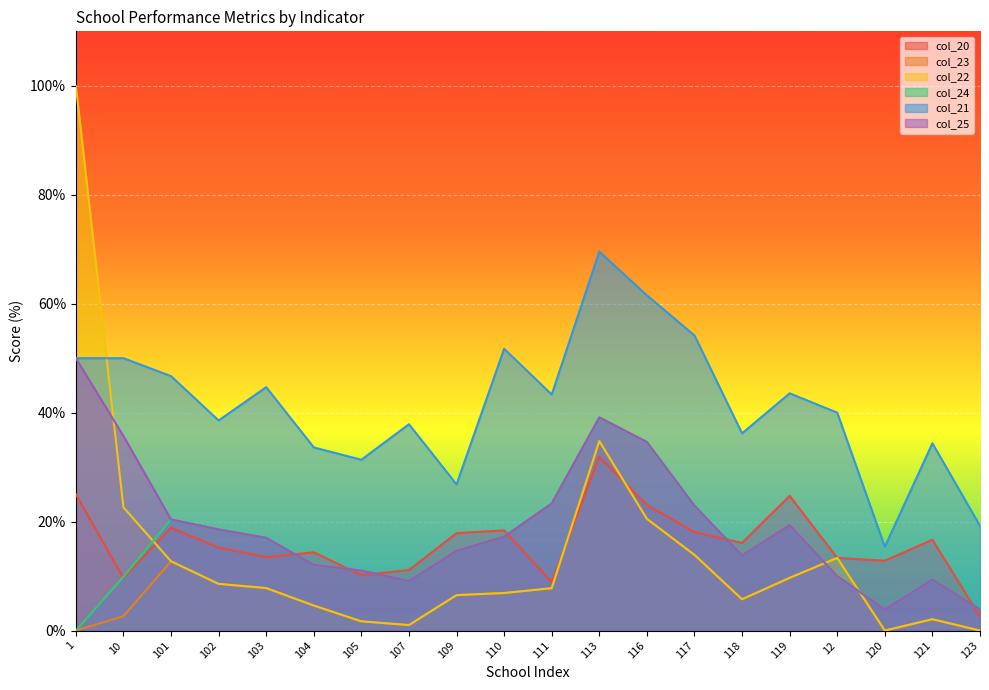

What is the label of the 18th point from the left?

120